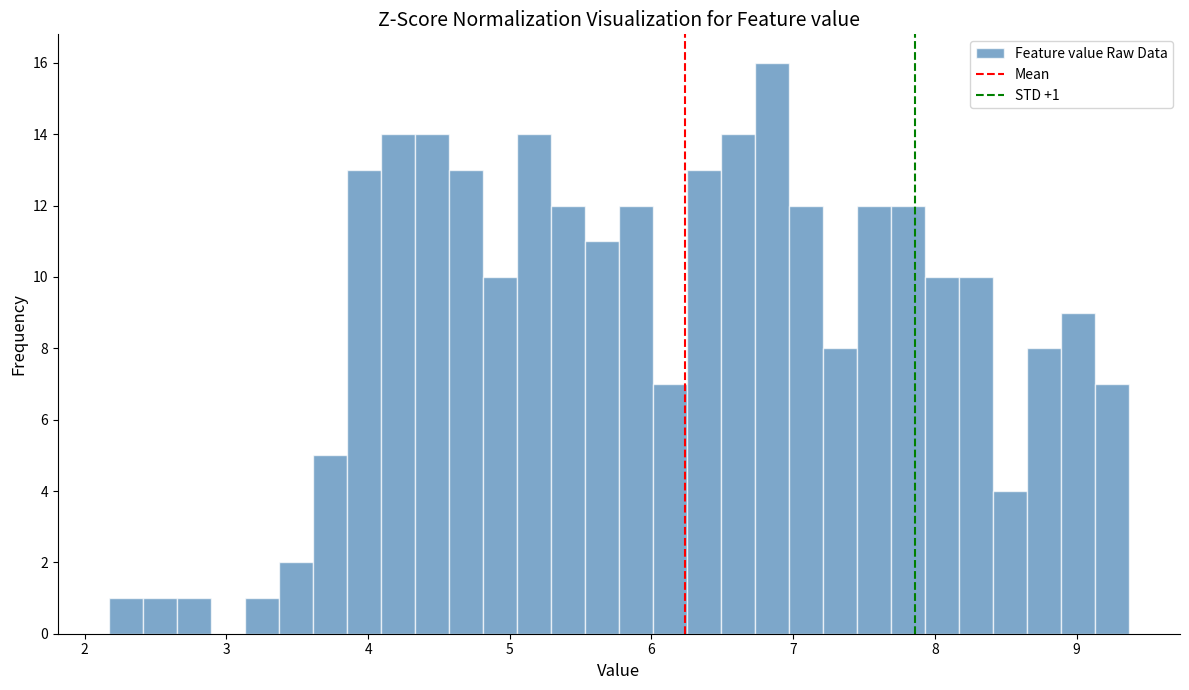

Read against the x-axis, roughly where is the centre of the tallest bar?

6.9